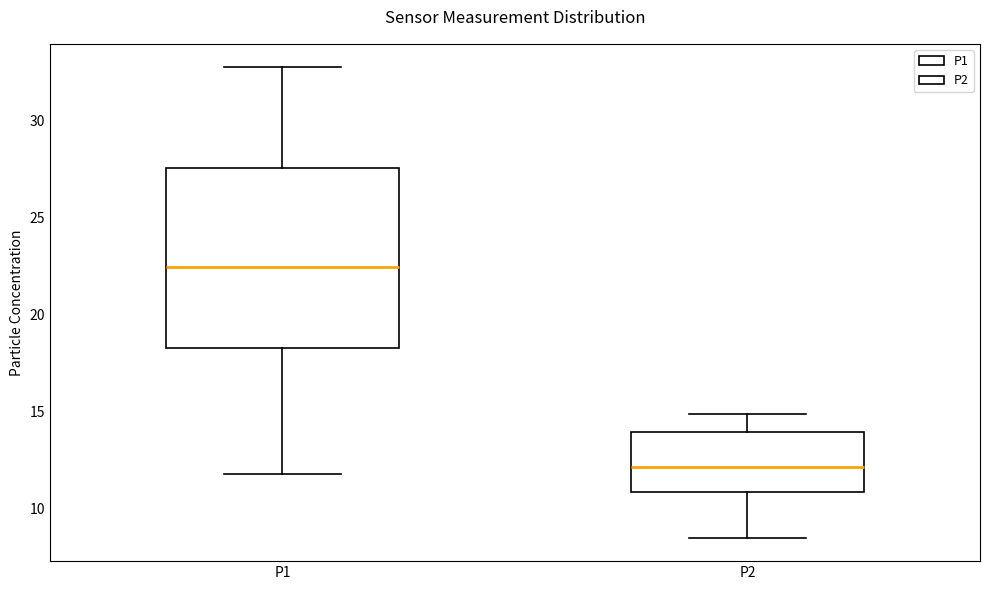

Which box has the lowest median line?

P2